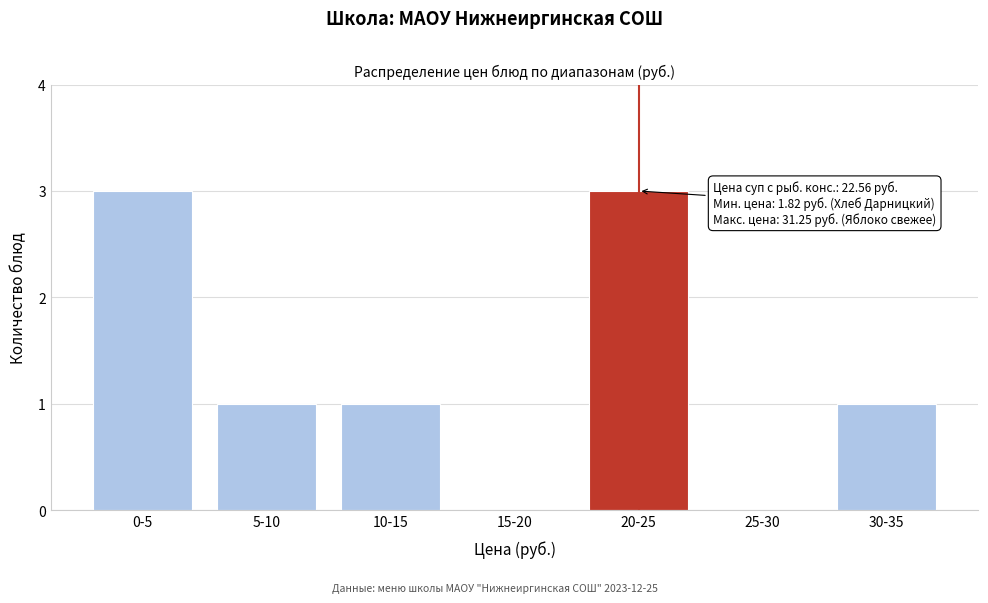

Reading left to right, transcribe all the data shown in this chart.

0-5=3	5-10=1	10-15=1	15-20=0	20-25=3	25-30=0	30-35=1